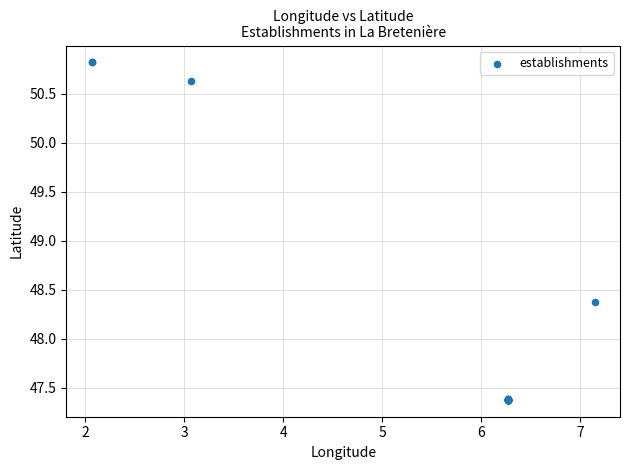

What Y value in the scatter plot is closest to 49?

48.4